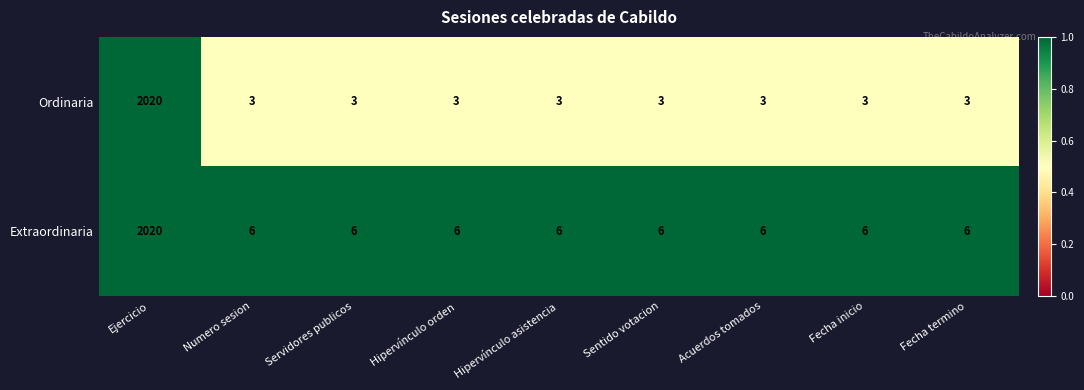

The value of Ordinaria at Hipervínculo orden is 3. True or false?

True